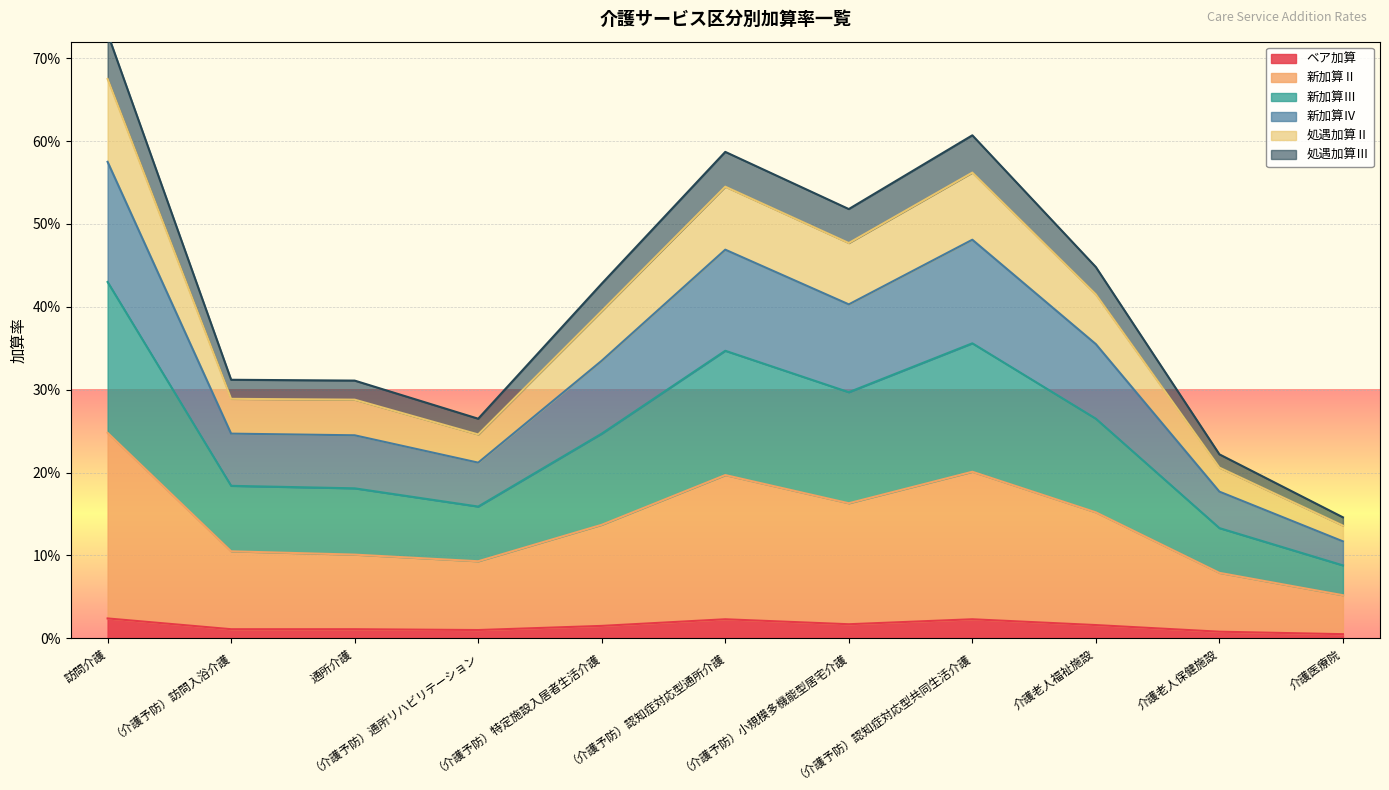

True or false: ベア加算 and 新加算Ⅳ intersect in this chart.

False